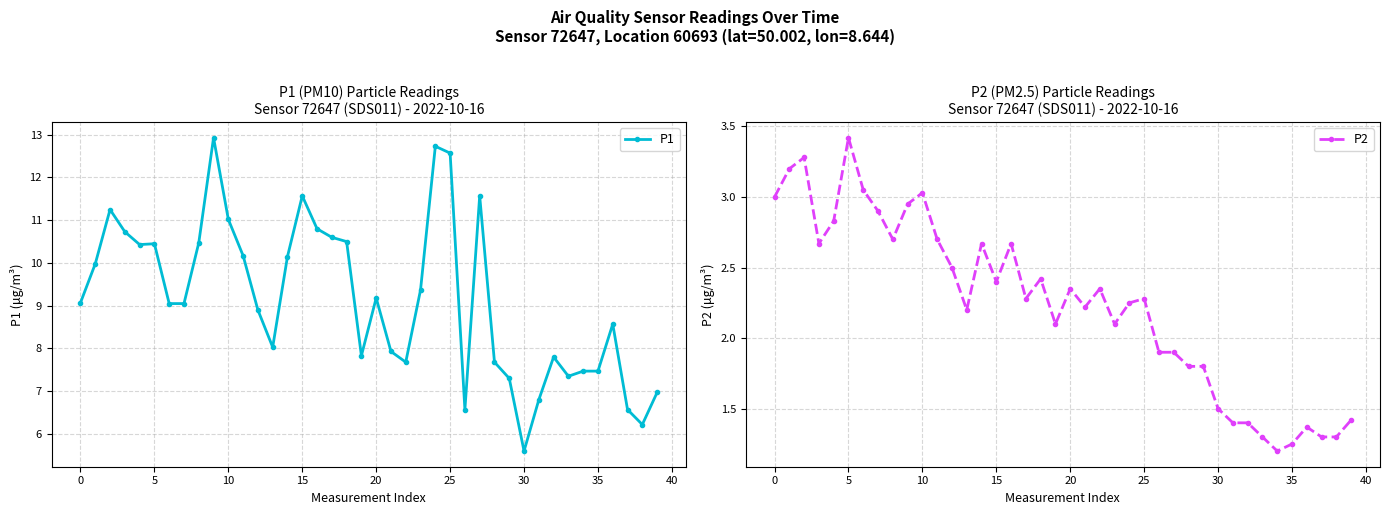

True or false: P2 and P1 cross at least once.

False